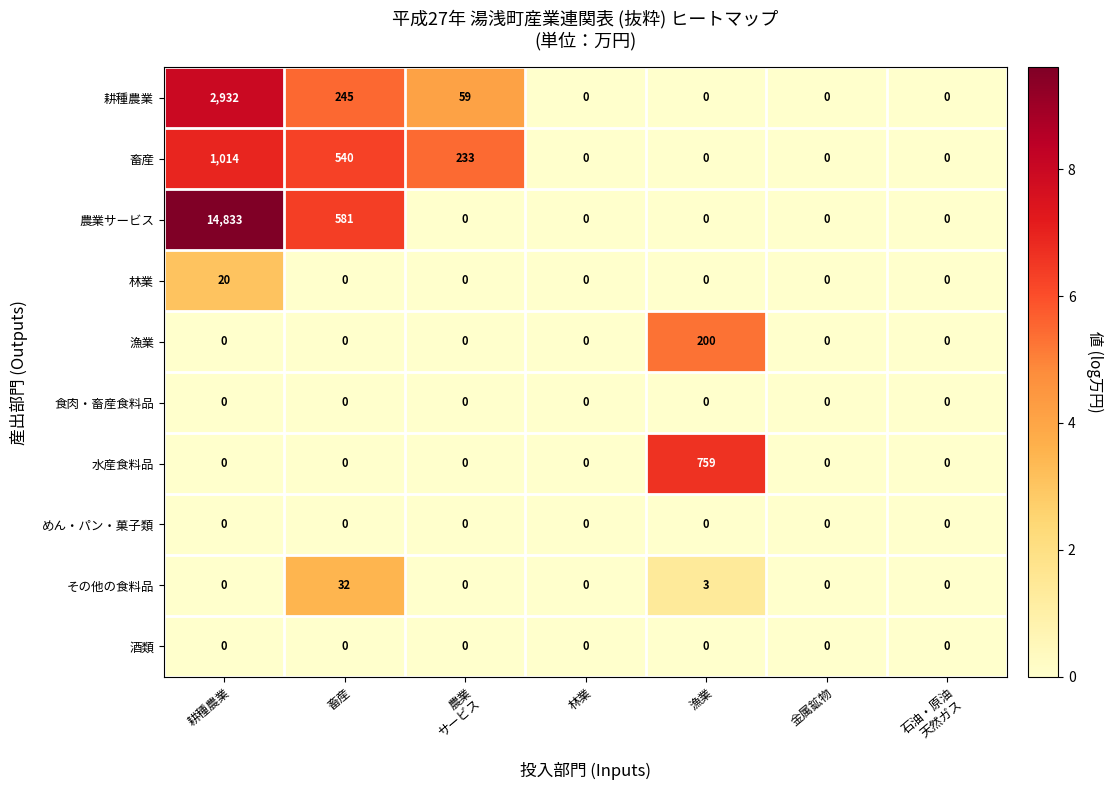

Which series has the widest spread of values?

農業サービス